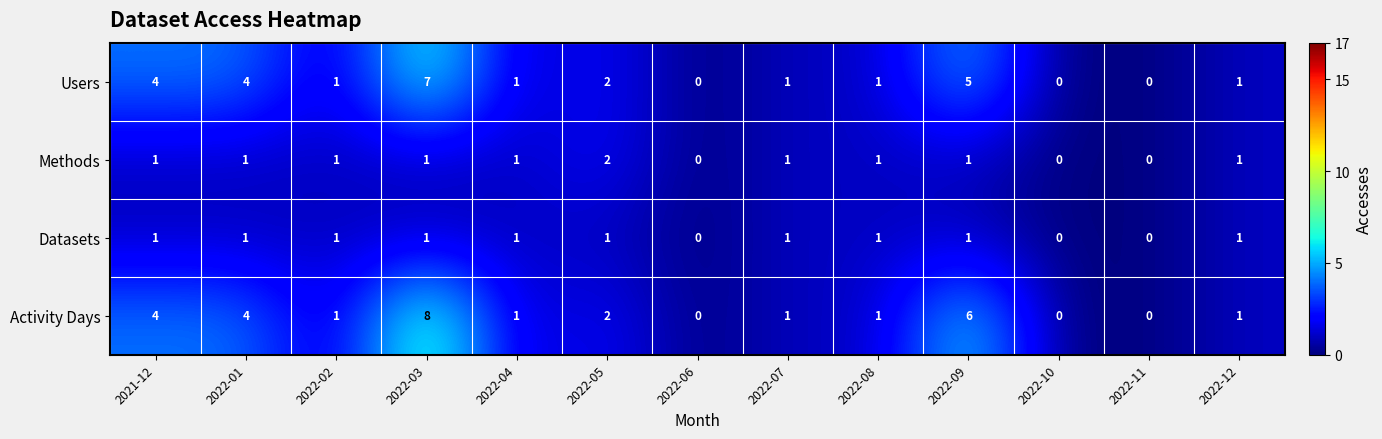

What is the difference between the maximum and minimum values in the Activity Days series?

8